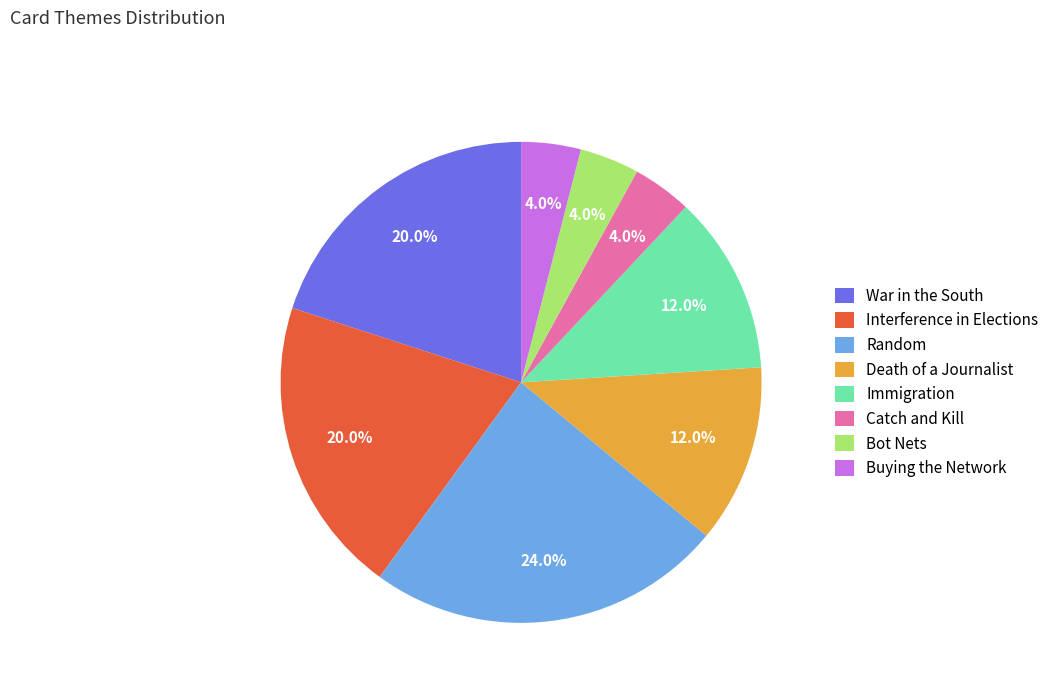

How much of the chart is everything except Random?

76.0%